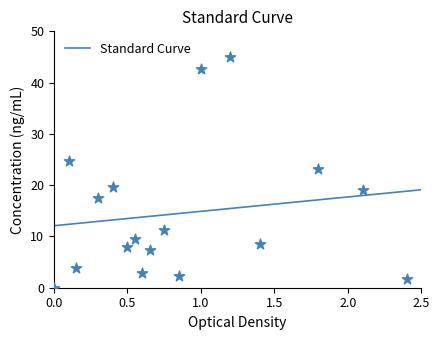

What is the highest value of the Standard Curve series?

19.1